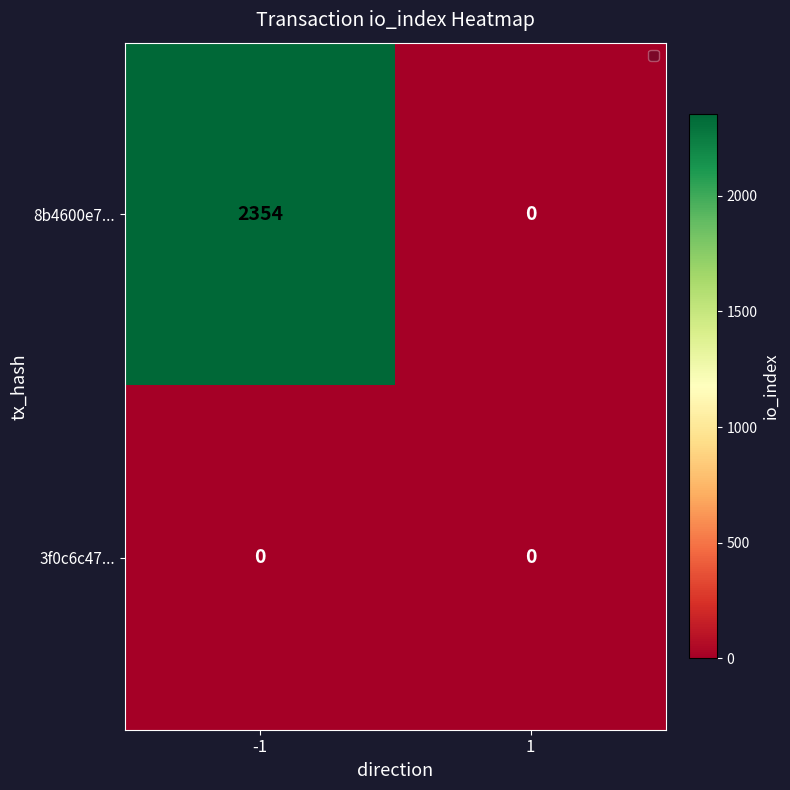

What is the greatest value displayed?

2354